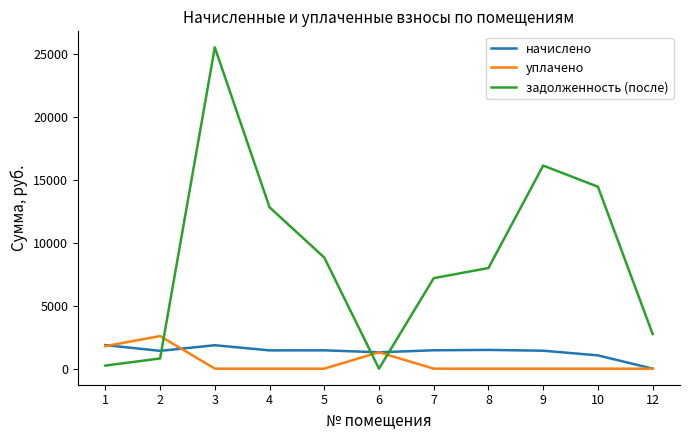

The value of уплачено at 12 is 0.0. True or false?

True